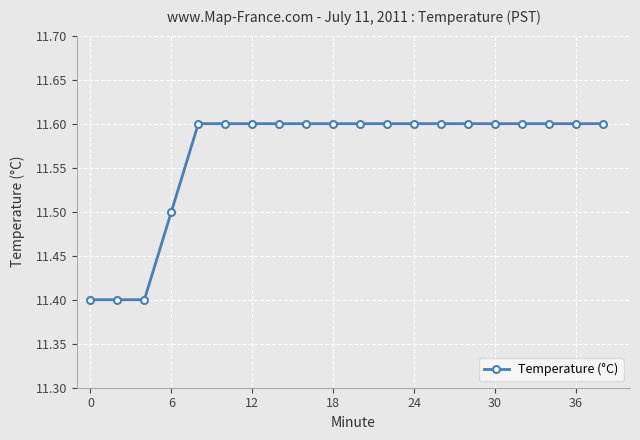

How many categories are shown in the chart?

20